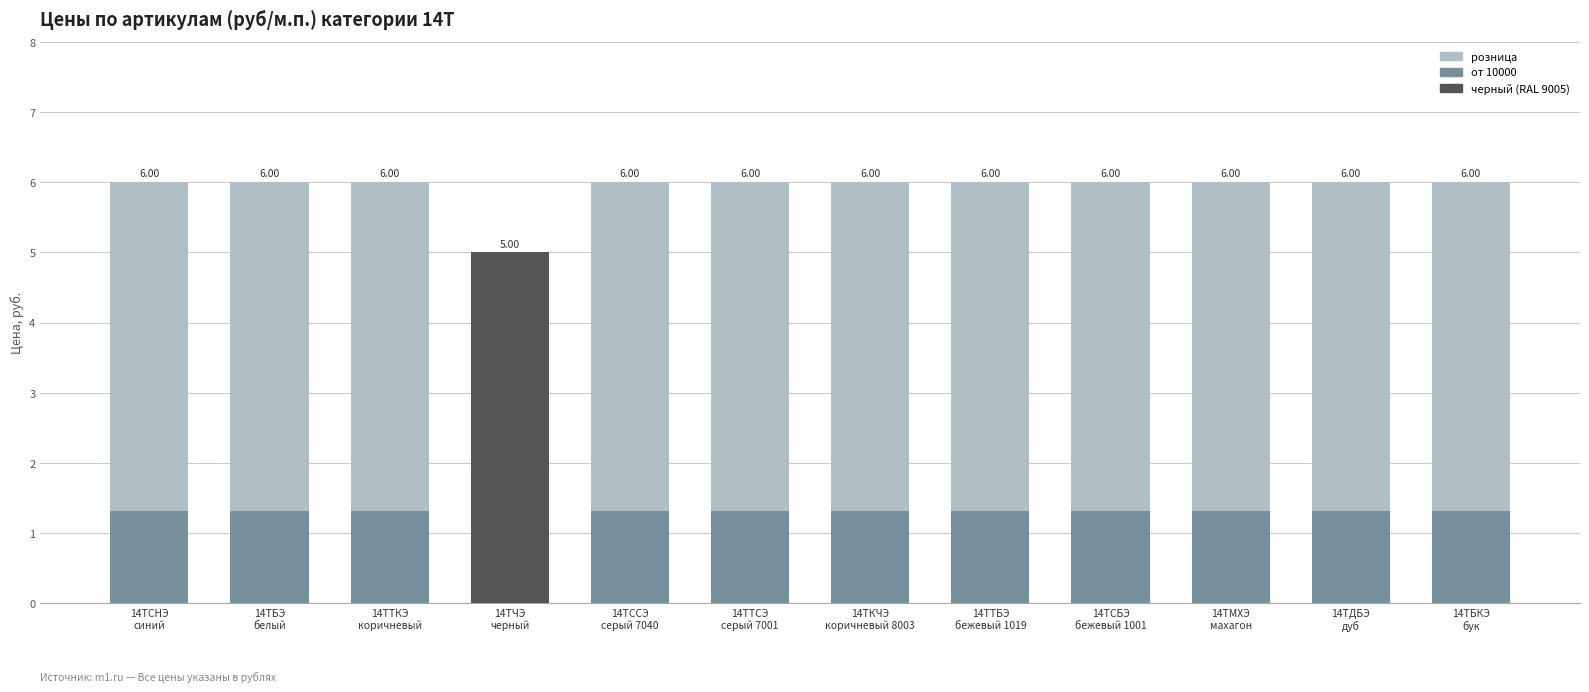

Rank the series at 14ТСНЭ
синий from lowest to highest value.

от 10000, розница